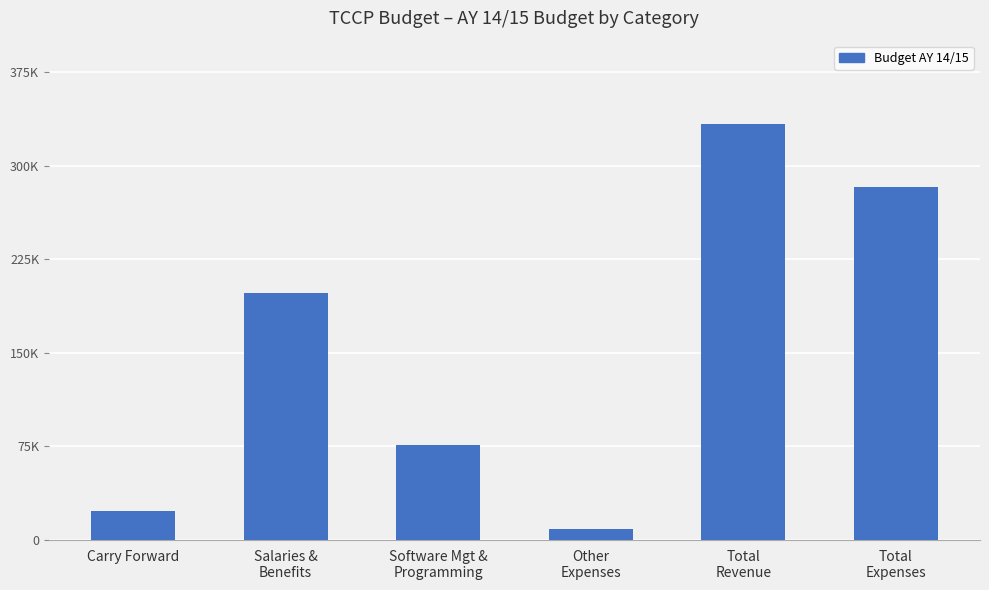

Does the chart contain any negative values?

No